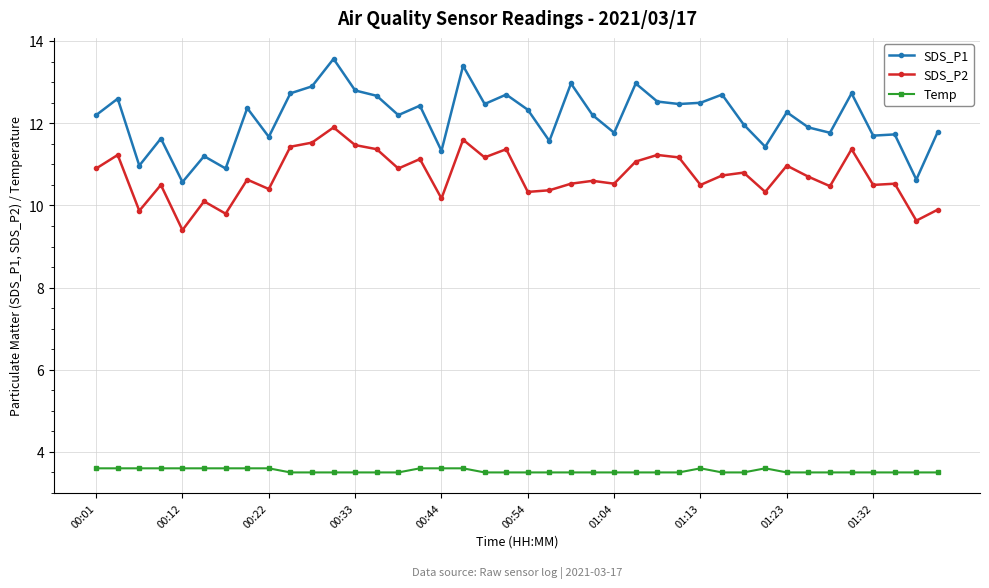

Which series has the largest range (max minus min)?

SDS_P1